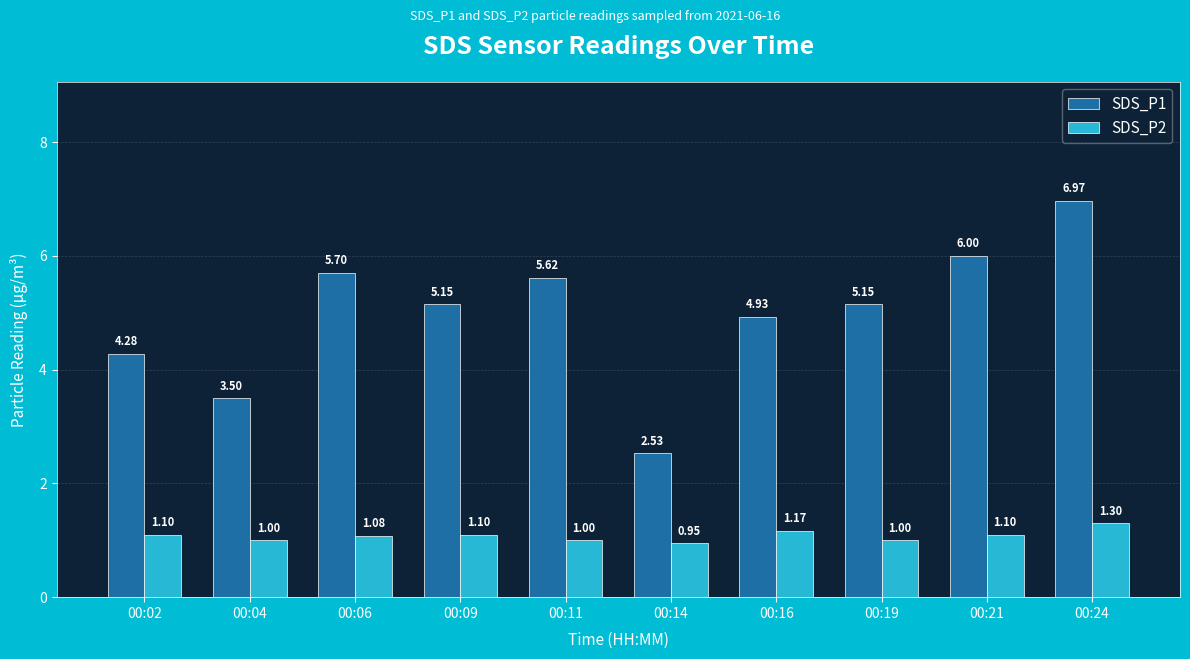

Which series has the largest range (max minus min)?

SDS_P1